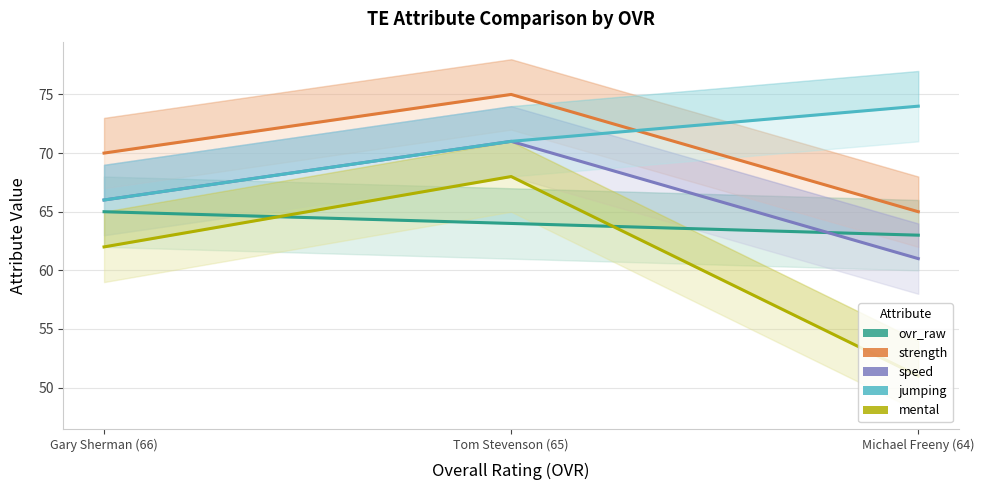

How many data points does each series have?

3